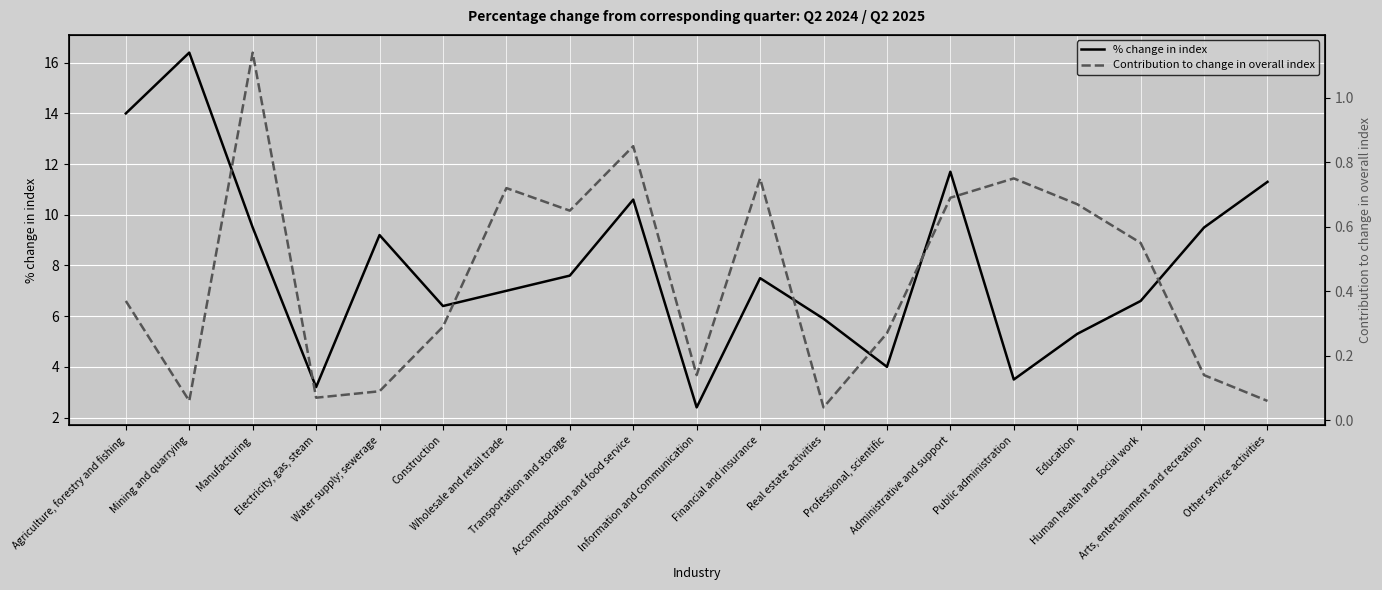

At which label does % change in index first exceed 7?

Agriculture, forestry and fishing